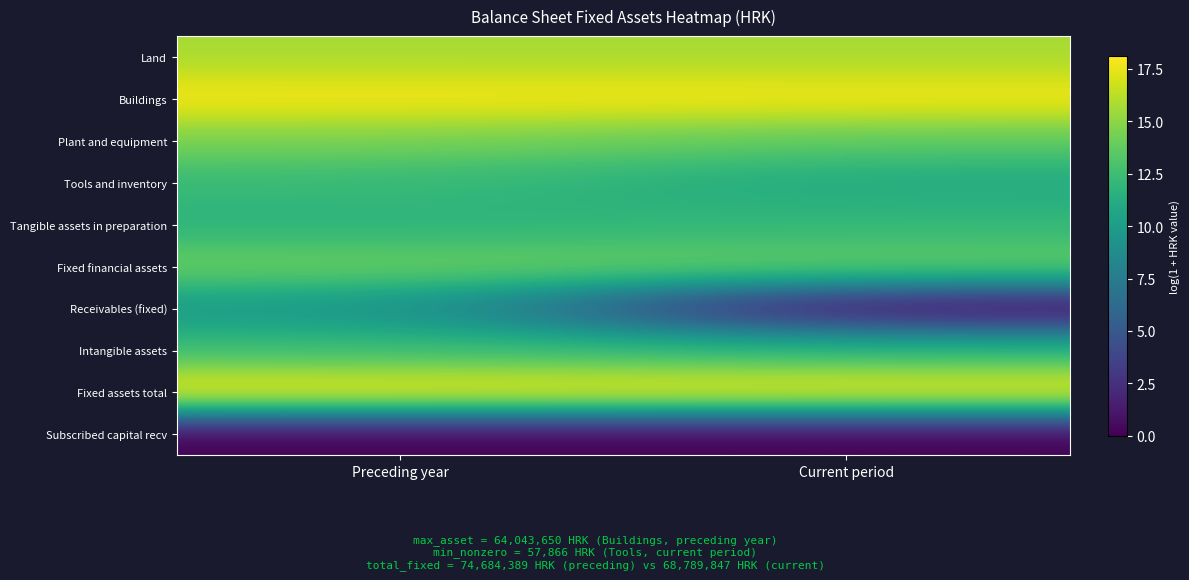

Which series has the largest total across all categories?

Fixed assets total